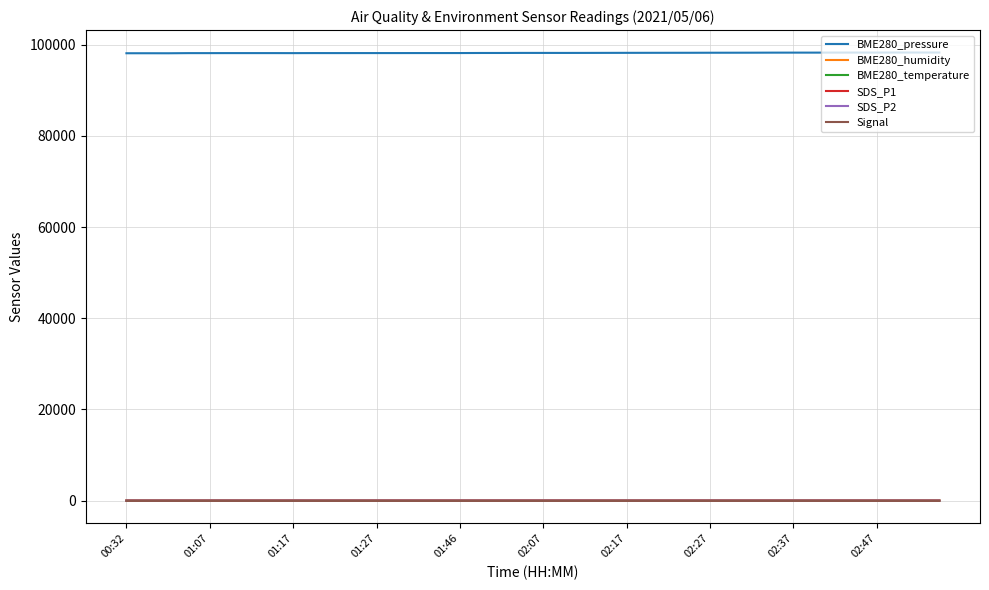

Which series has the largest total across all categories?

BME280_pressure